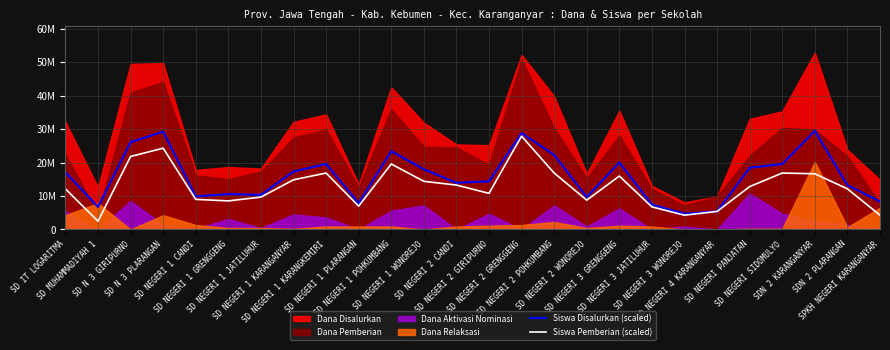

Reading left to right, extract all data points from this chart.

Siswa Disalurkan (scaled): 17100000	6750000	26100000	29250000	9900000	10575000	10350000	17325000	19575000	7875000	23400000	18000000	13950000	14400000	28800000	22275000	9675000	20025000	7425000	4725000	5400000	18450000	19575000	29475000	13275000	8325000
Siswa Pemberian (scaled): 12150000	2475000	21825000	24300000	9000000	8550000	9675000	14850000	16875000	6975000	19575000	14400000	13275000	10800000	27900000	16875000	8775000	15975000	6750000	4275000	5400000	12825000	16875000	16650000	12150000	4275000